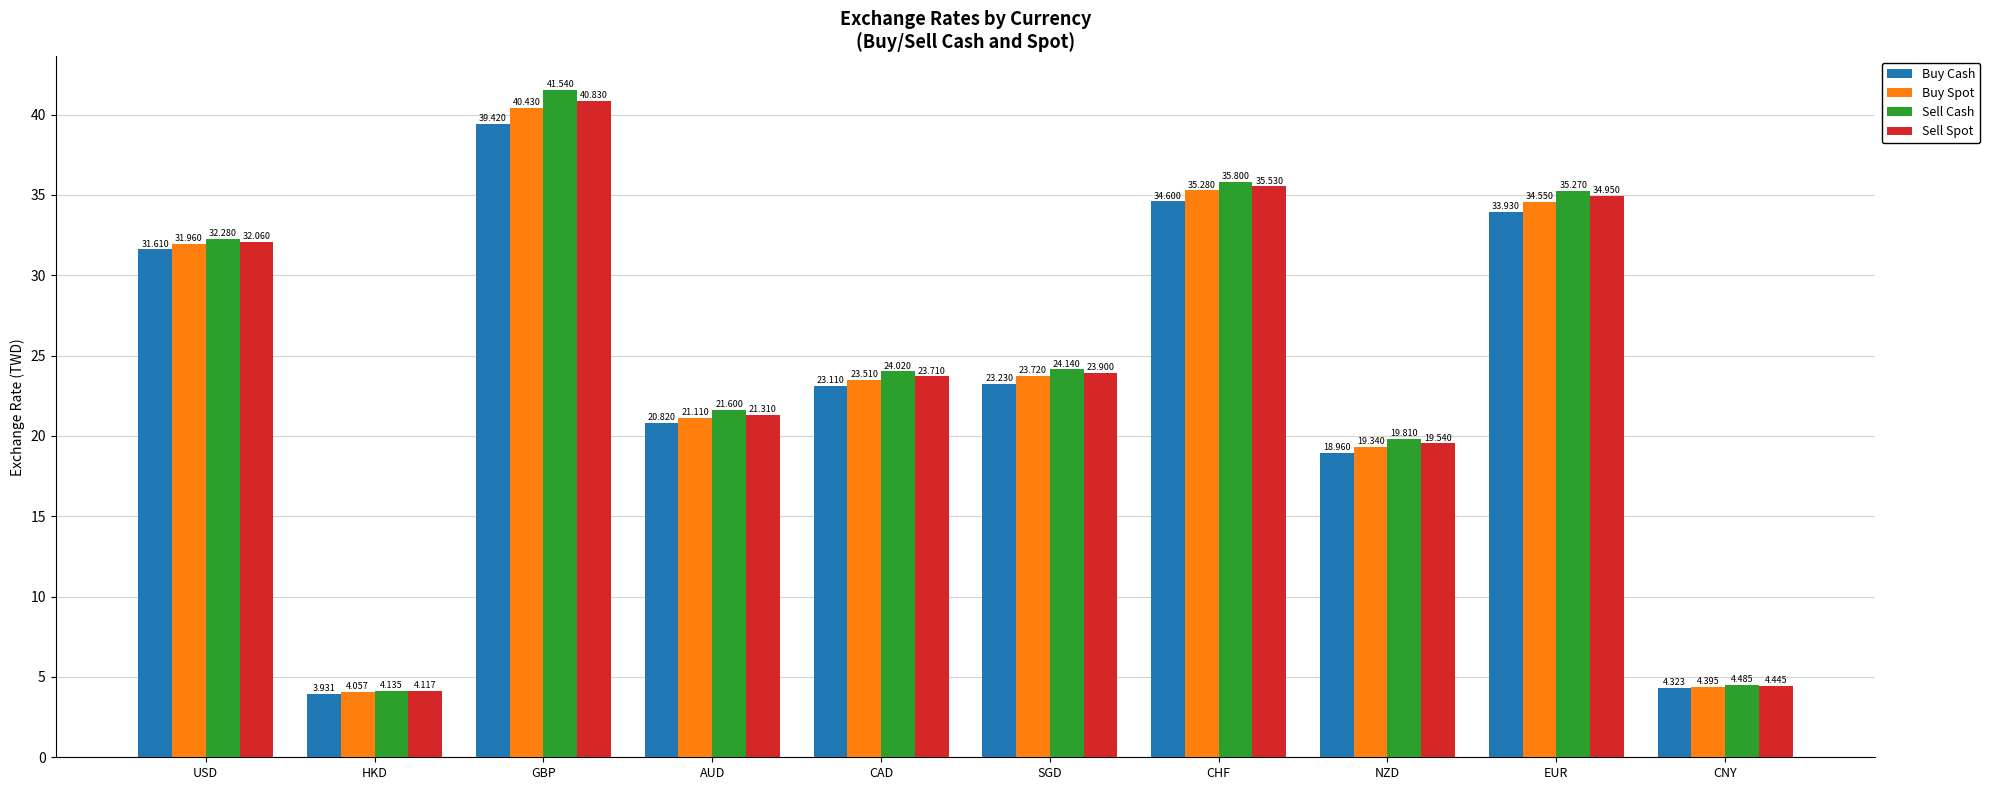

At which category does the chart reach its minimum across all series?

HKD